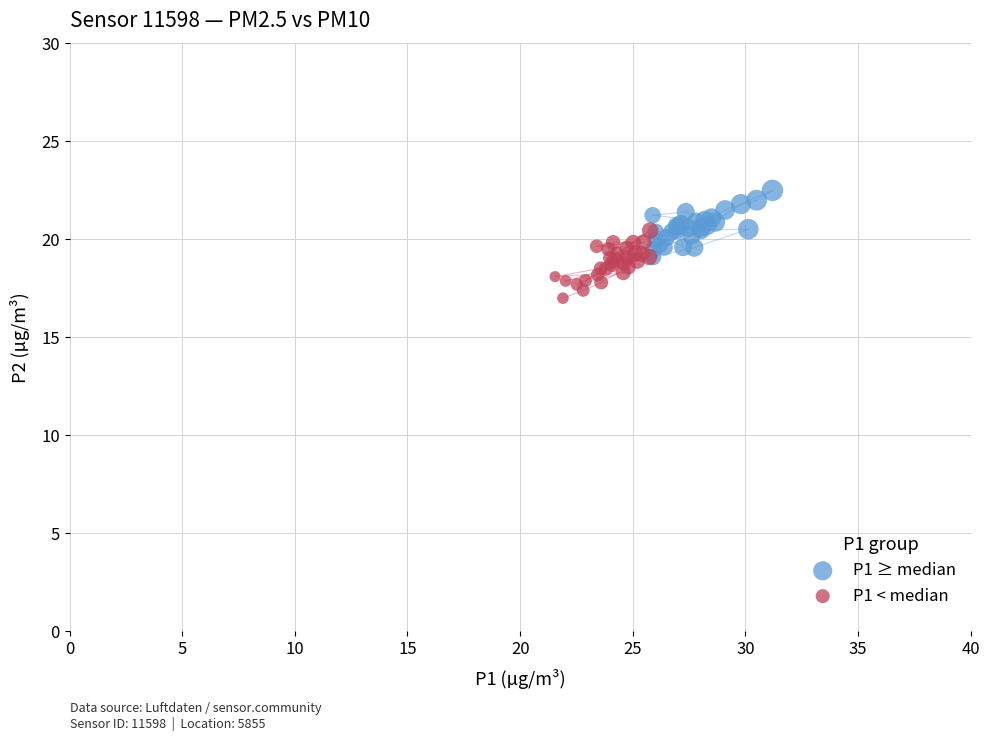

Which series contains the highest Y value?

P1 ≥ median